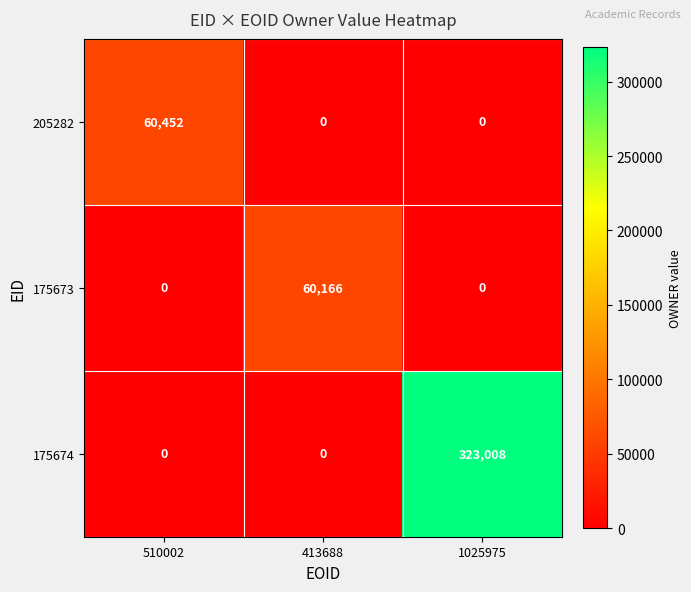

Reading left to right, extract all data points from this chart.

205282: 510002=60452	413688=0	1025975=0
175673: 510002=0	413688=60166	1025975=0
175674: 510002=0	413688=0	1025975=323008